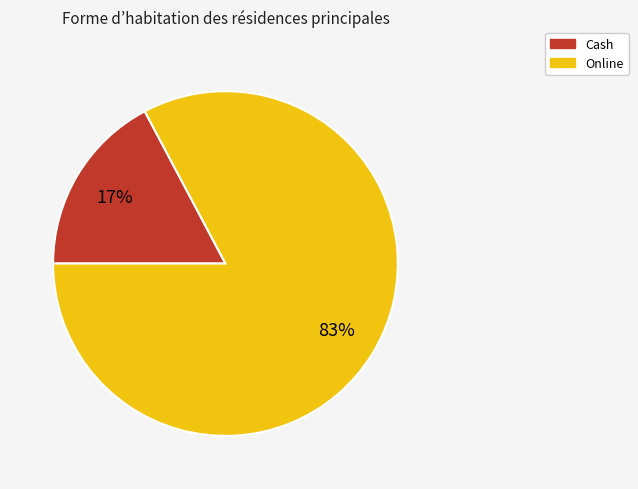

The Online slice represents 83% of the pie. True or false?

True